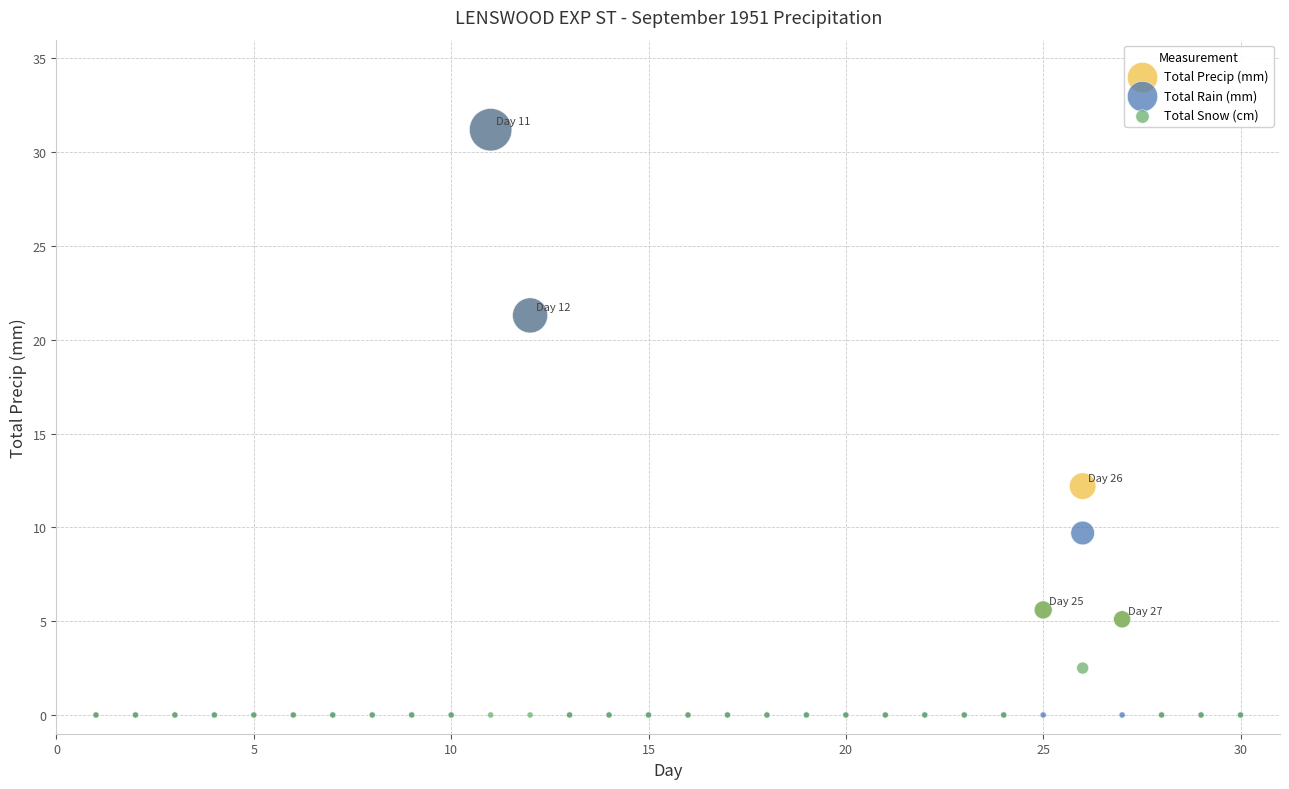

What are all the series names shown in the legend?

Total Precip (mm), Total Rain (mm), Total Snow (cm)